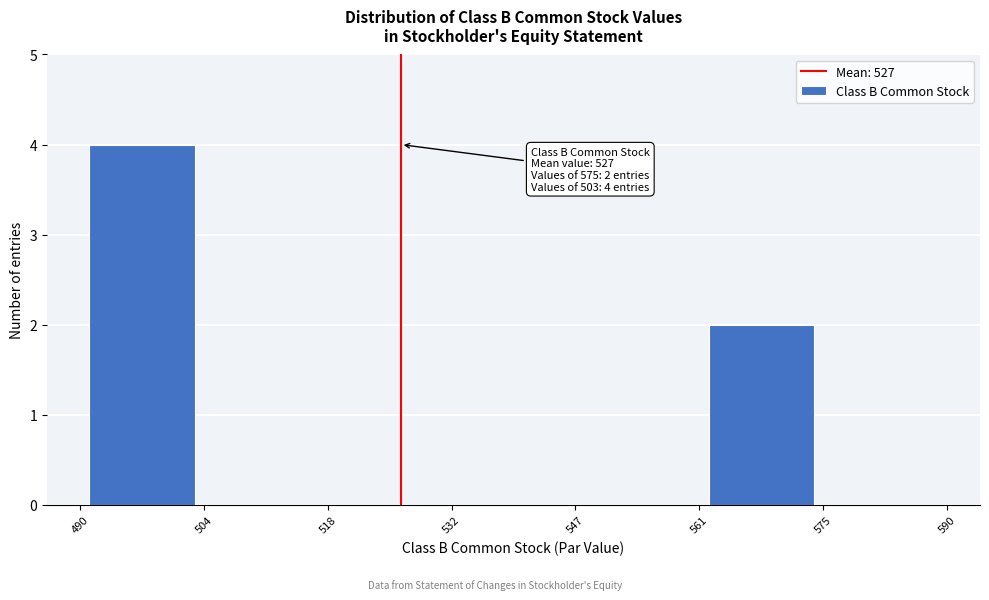

Which range on the x-axis has the tallest bar?

490 to 504